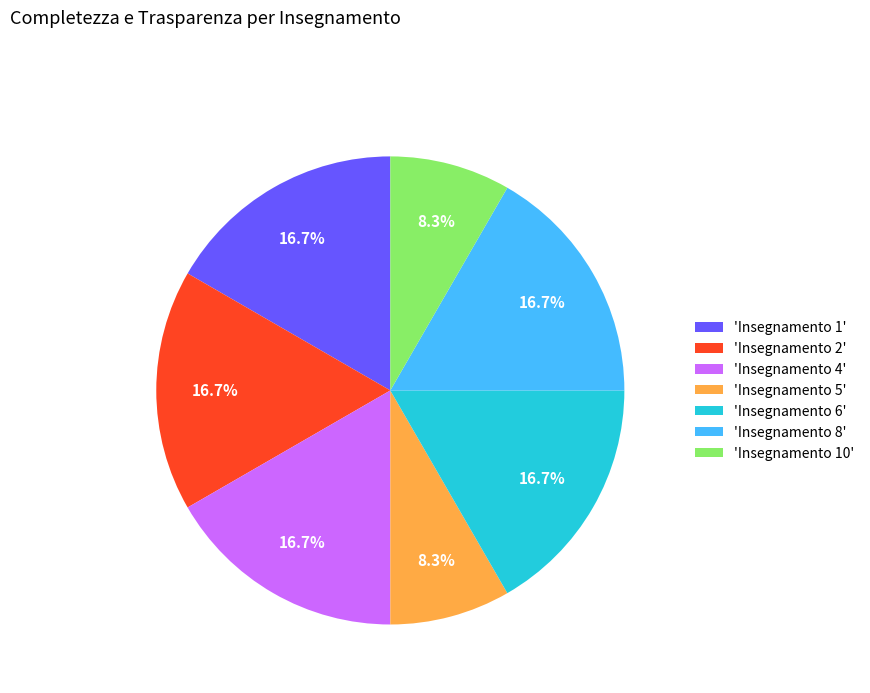

Does any single category account for the majority?

No